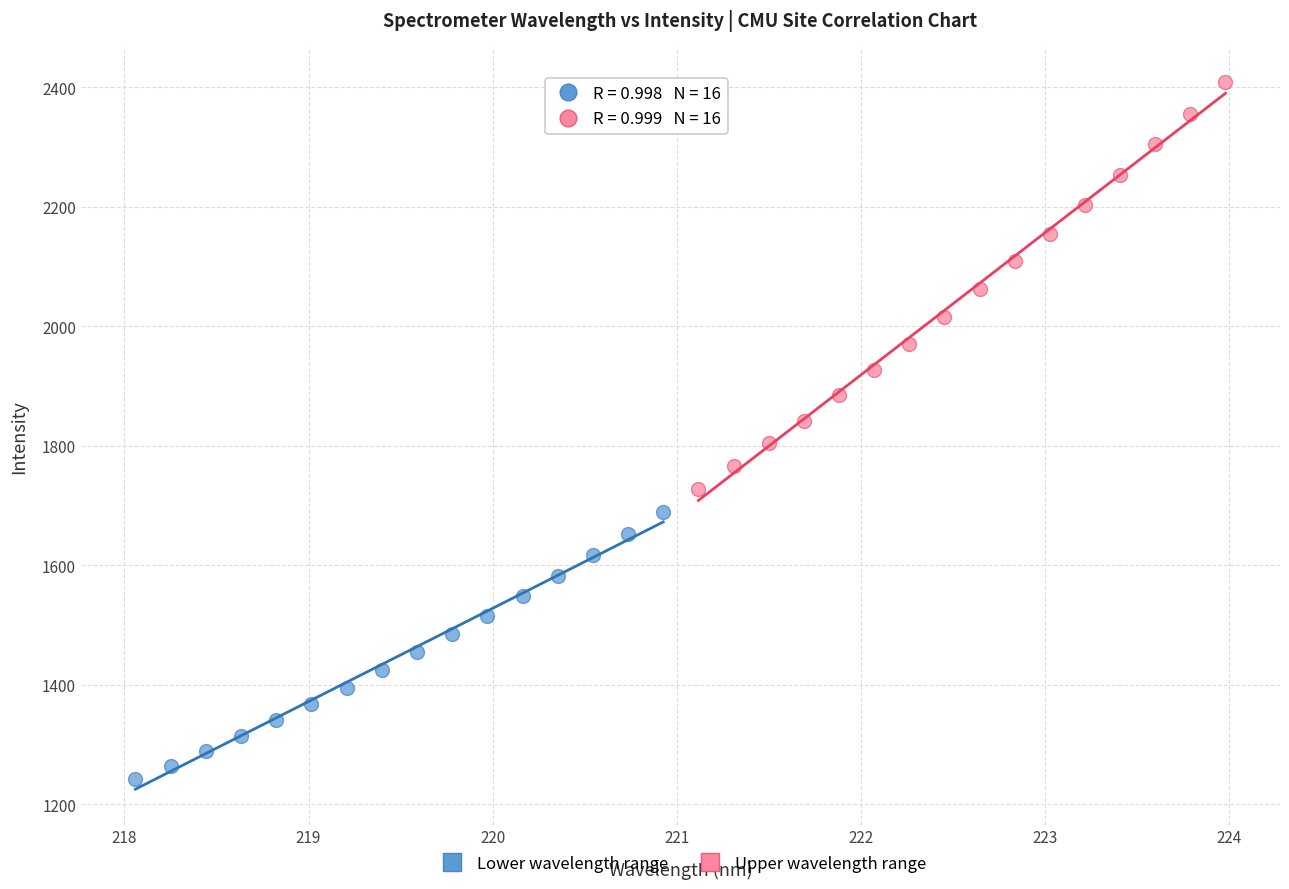

Which series has the widest spread of Y values?

Upper wavelength range